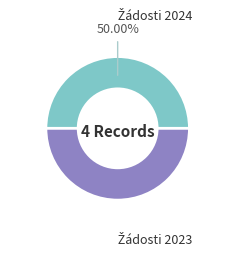

How many segments does this pie chart have?

2